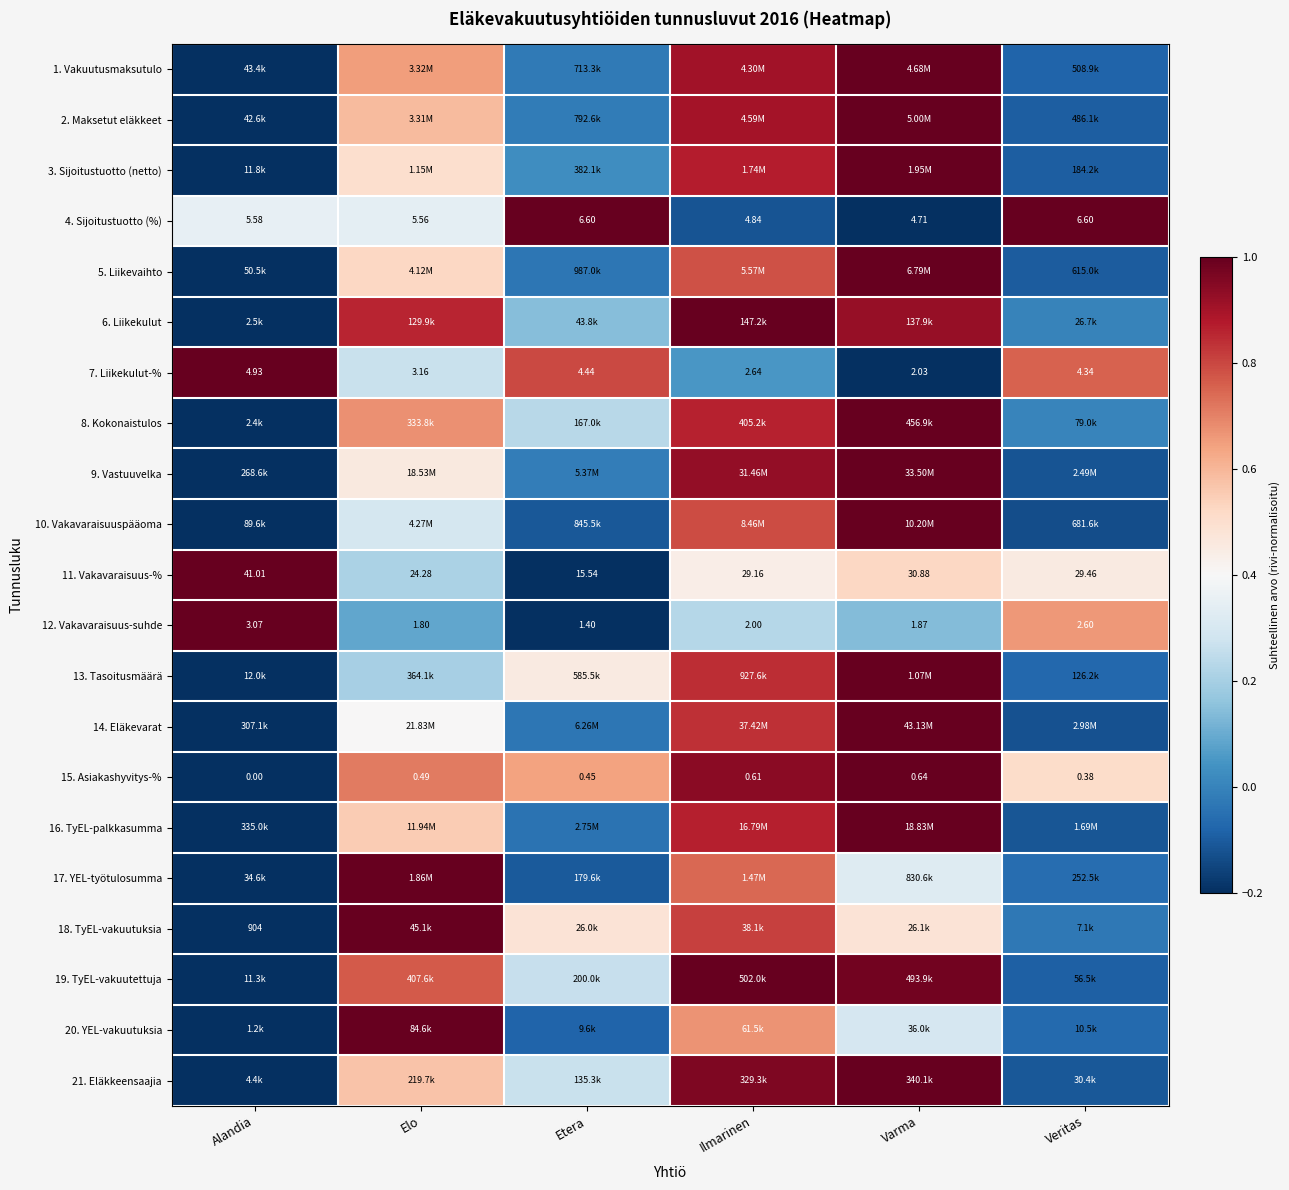

Which category has the highest value in the 7. Liikekulut-% series?

Alandia